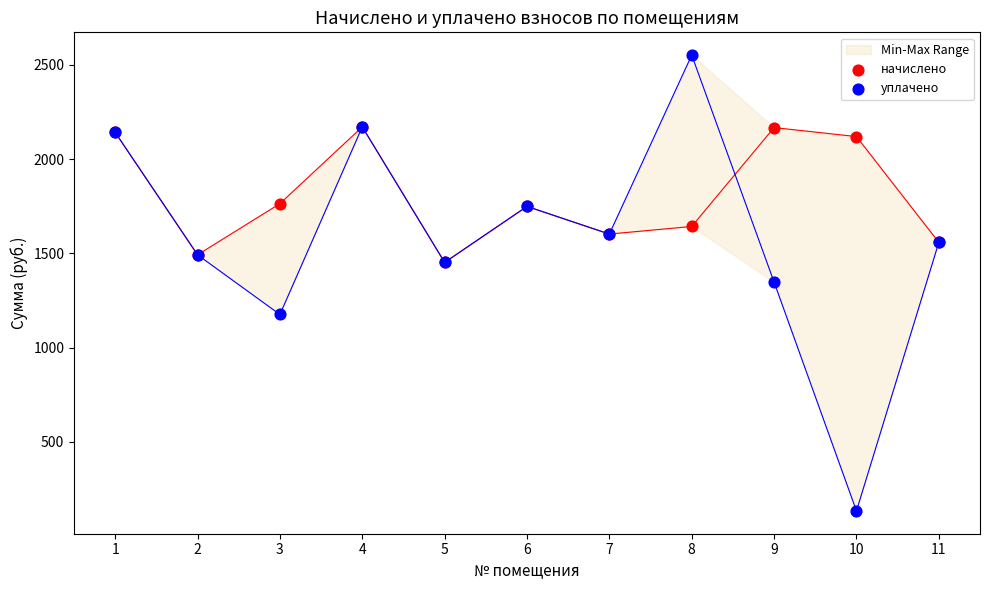

Which series has the largest Y range (max minus min)?

уплачено